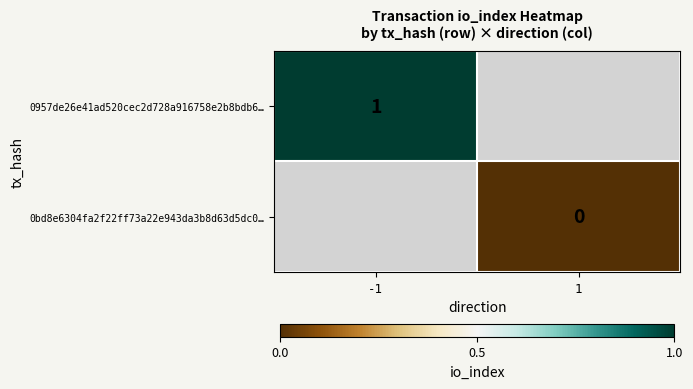

Is the value of 0bd8e6304fa2f22ff73a22e943da3b8d63d5dc0… at 1 greater than the value of 0957de26e41ad520cec2d728a916758e2b8bdb6… at -1?

No